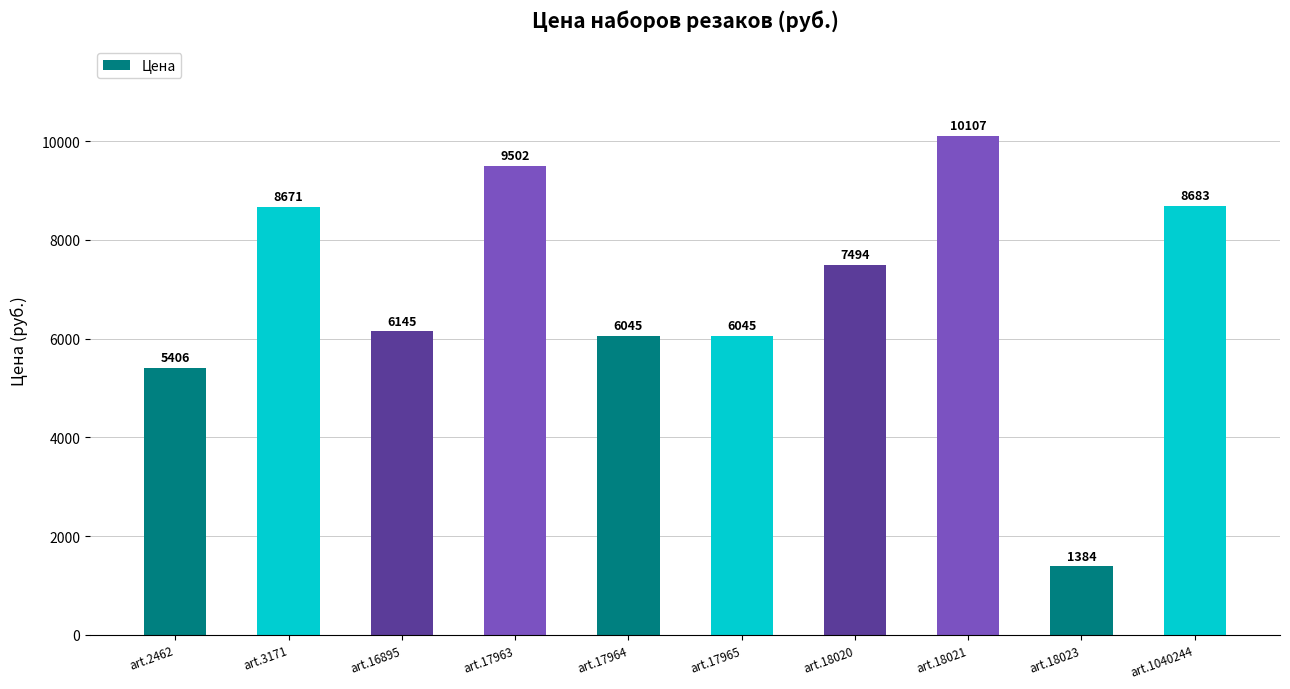

What is the change in value from art.2462 to art.17965?

+639